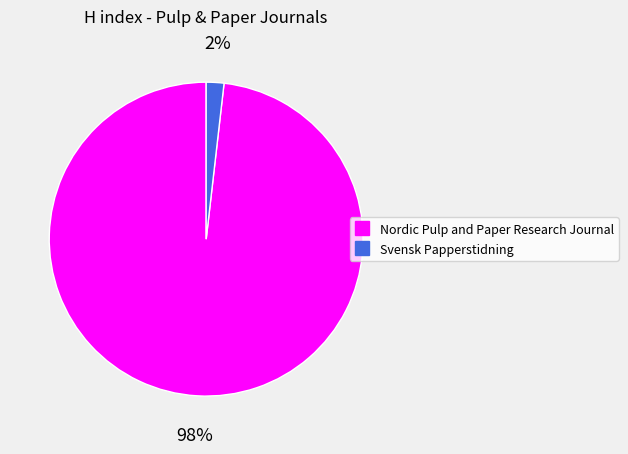

To the nearest percent, what is the combined percentage of Svensk Papperstidning and Nordic Pulp and Paper Research Journal?

100%